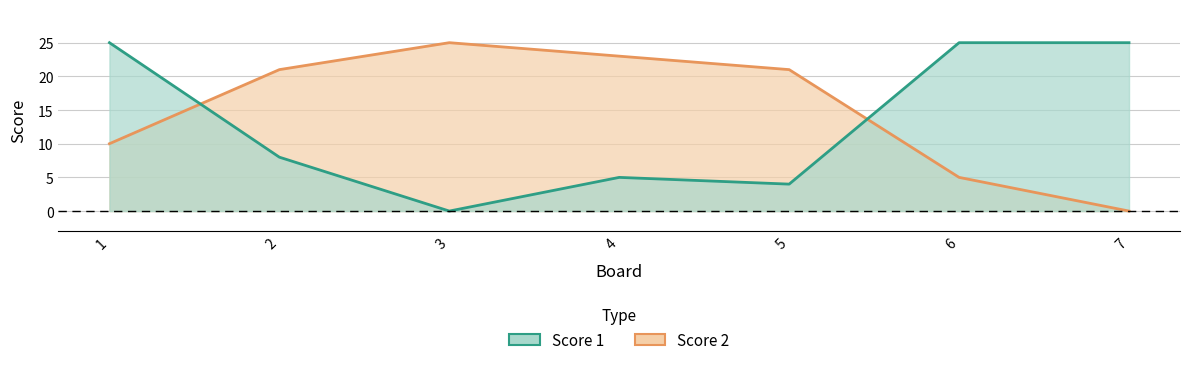

Which has a higher value, 1 or 7?

1